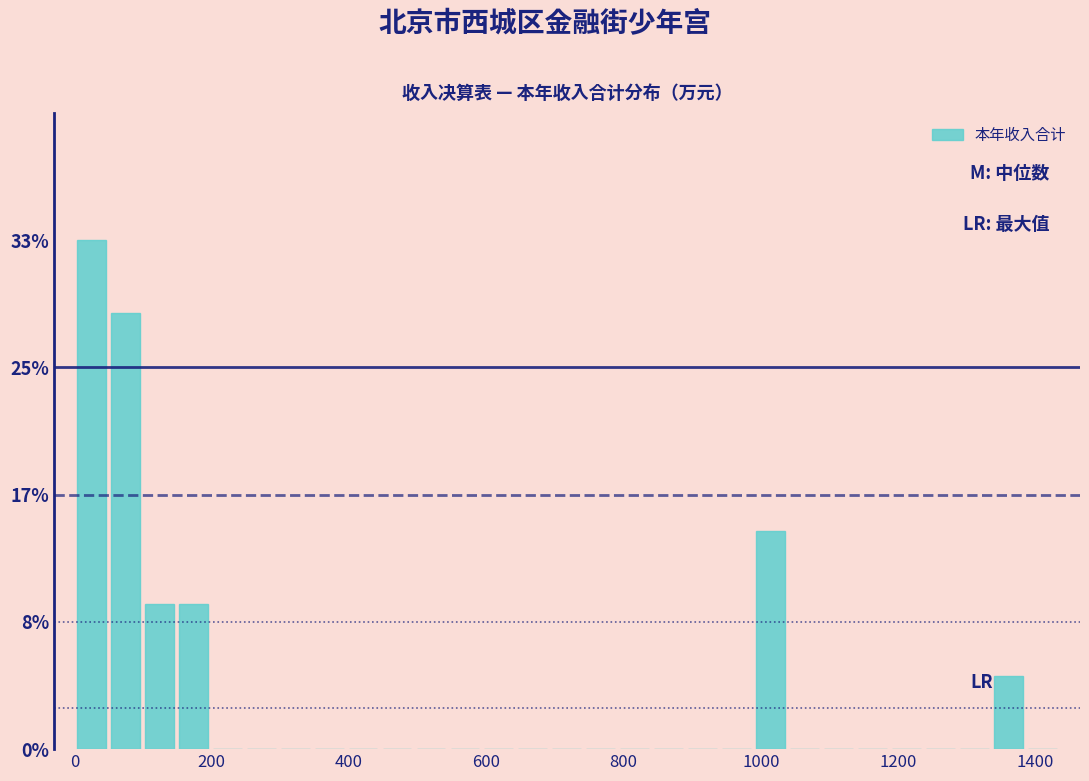

Read against the x-axis, roughly where is the centre of the tallest bar?

20